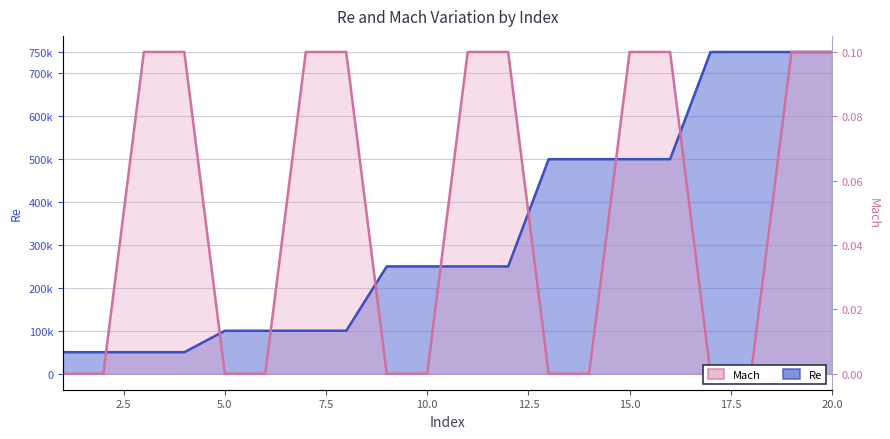

Is the value of Re at 16 greater than the value of Mach at 6?

Yes